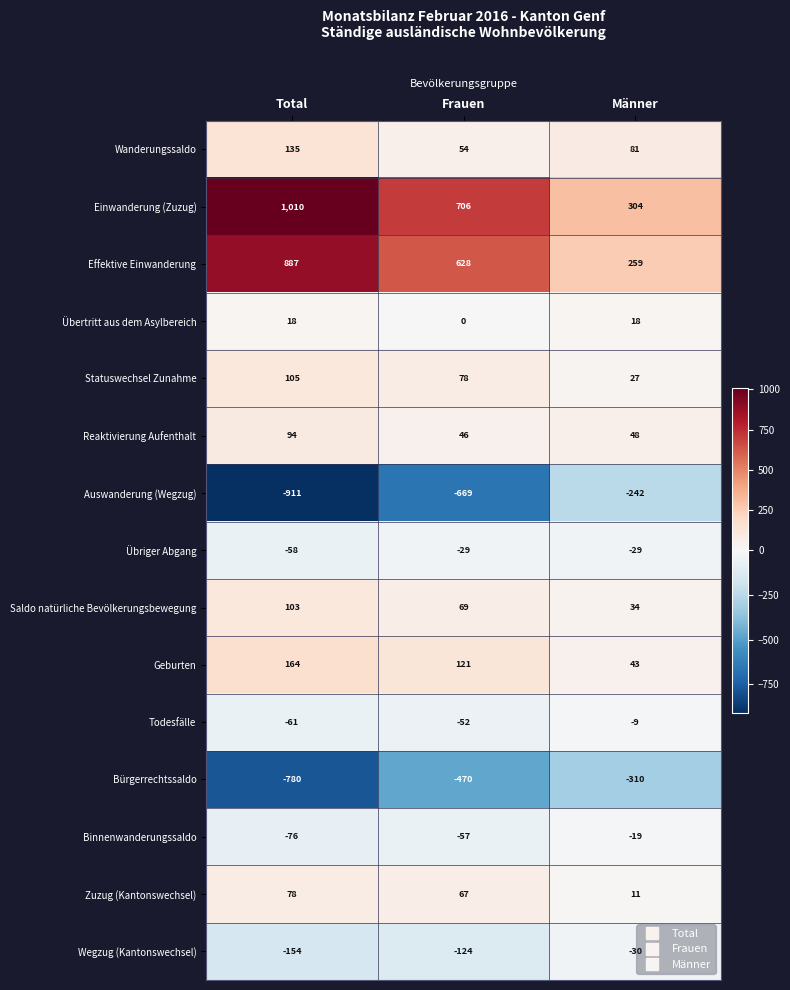

How many Saldo natürliche Bevölkerungsbewegung values are between 34 and 103?

3